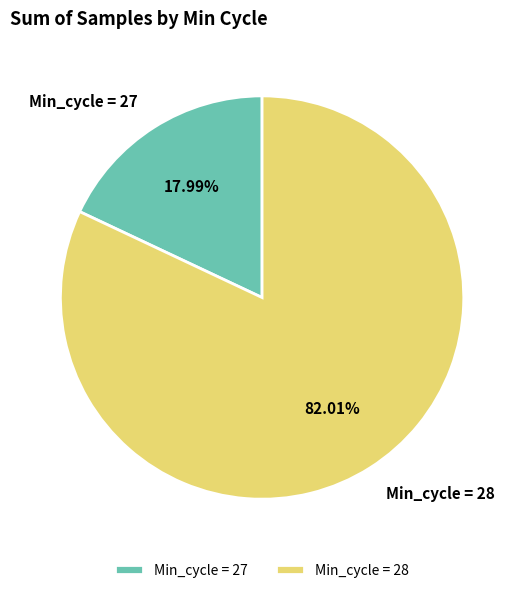

Which has a higher value, Min_cycle = 28 or Min_cycle = 27?

Min_cycle = 28